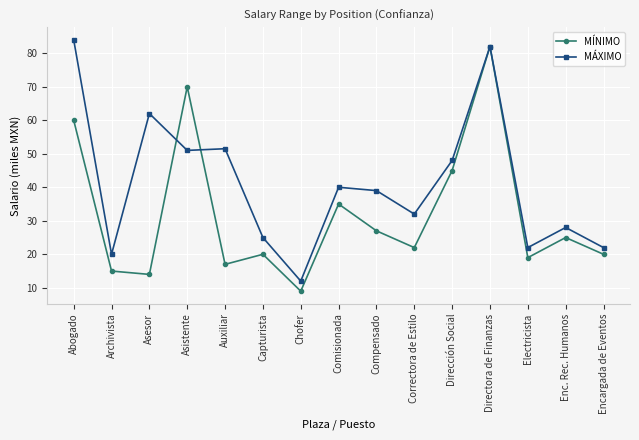

The value of MÁXIMO at Comisionada is 57.4. True or false?

False